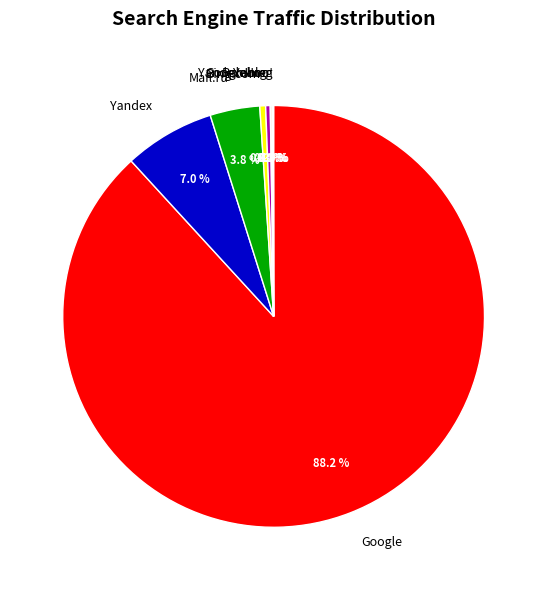

What is the largest slice in the pie chart?

Google